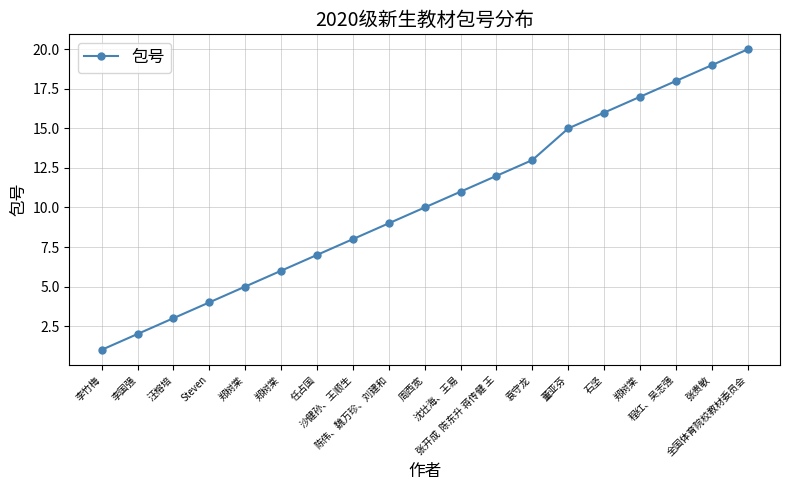

How many lines are shown in the chart?

1